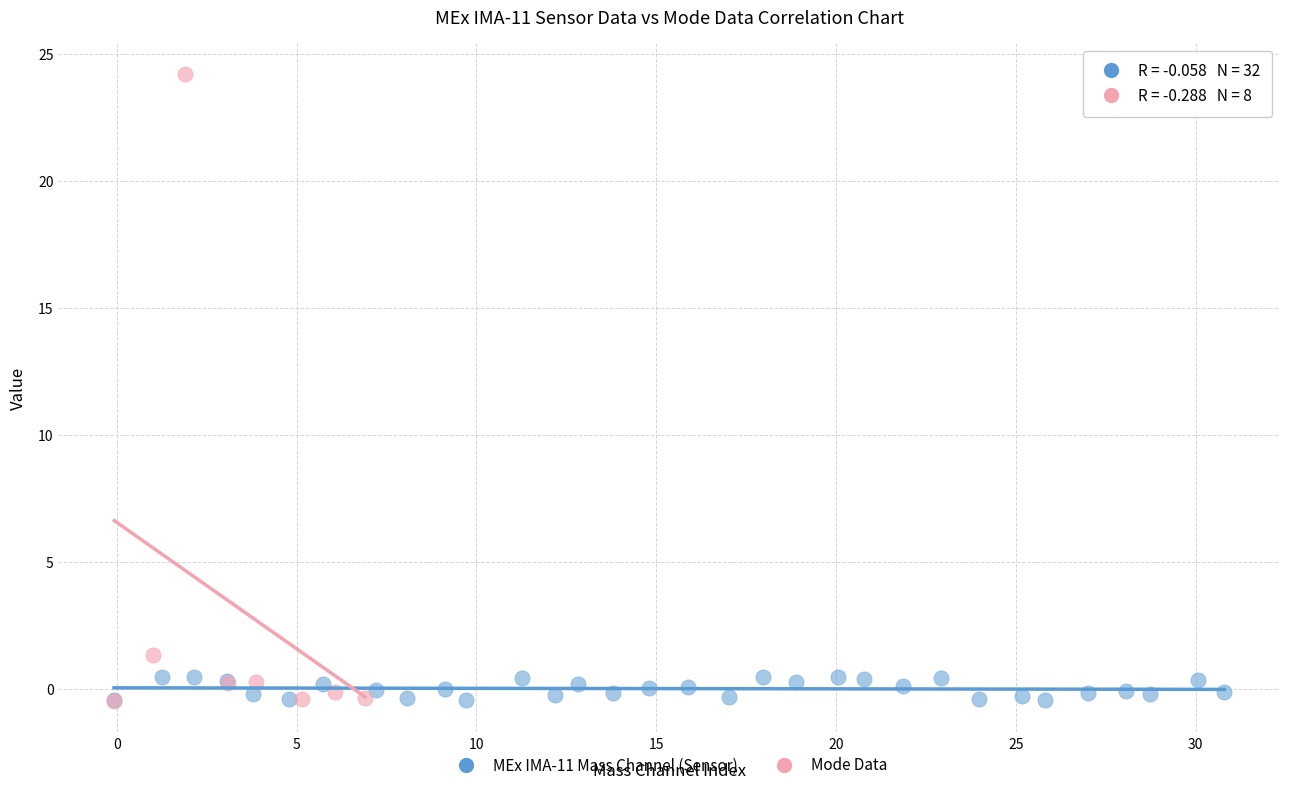

Which series has the widest spread of Y values?

Mode Data